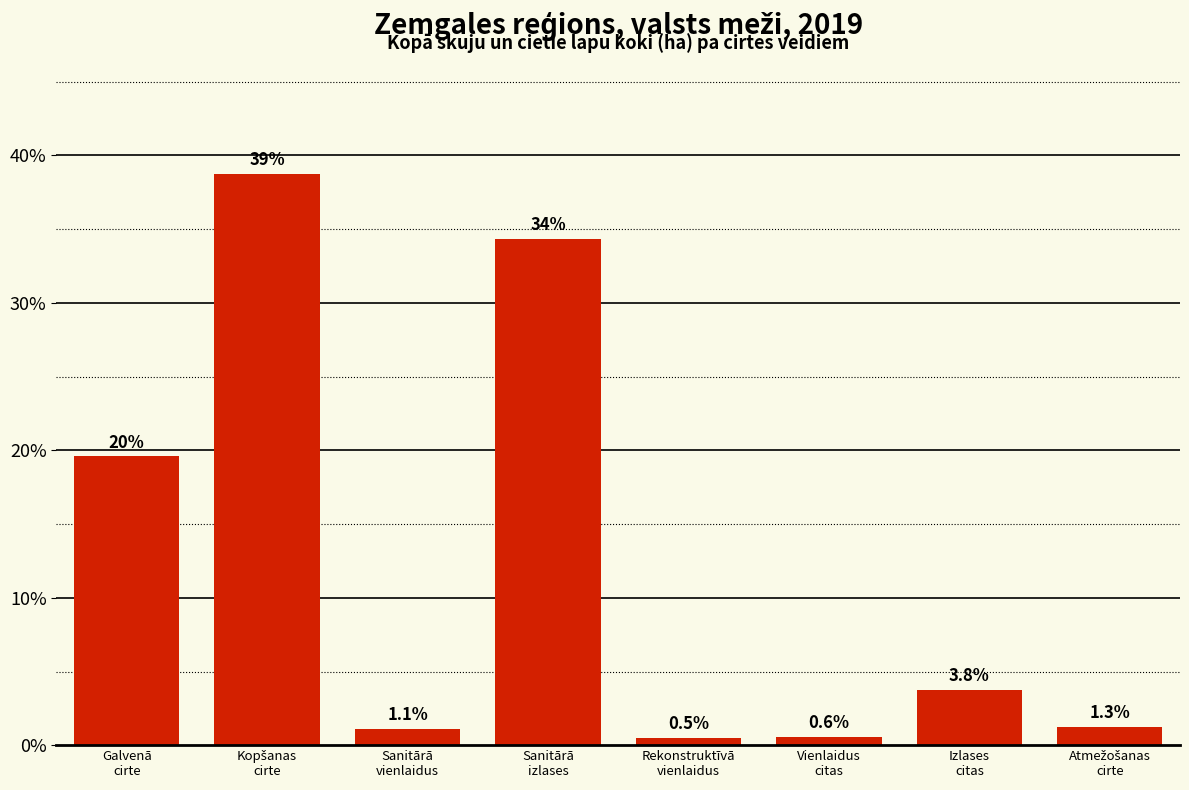

Reading left to right, list all the values displayed in this chart.

19.6	38.8	1.1	34.3	0.5	0.6	3.8	1.3